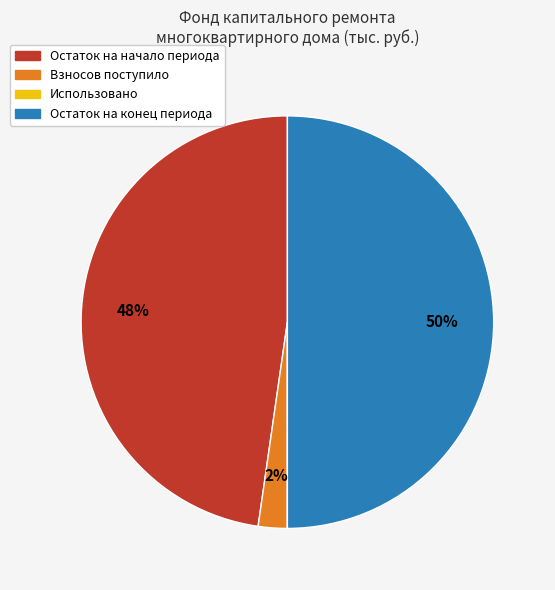

To the nearest percent, what portion does Остаток на начало периода represent?

48%